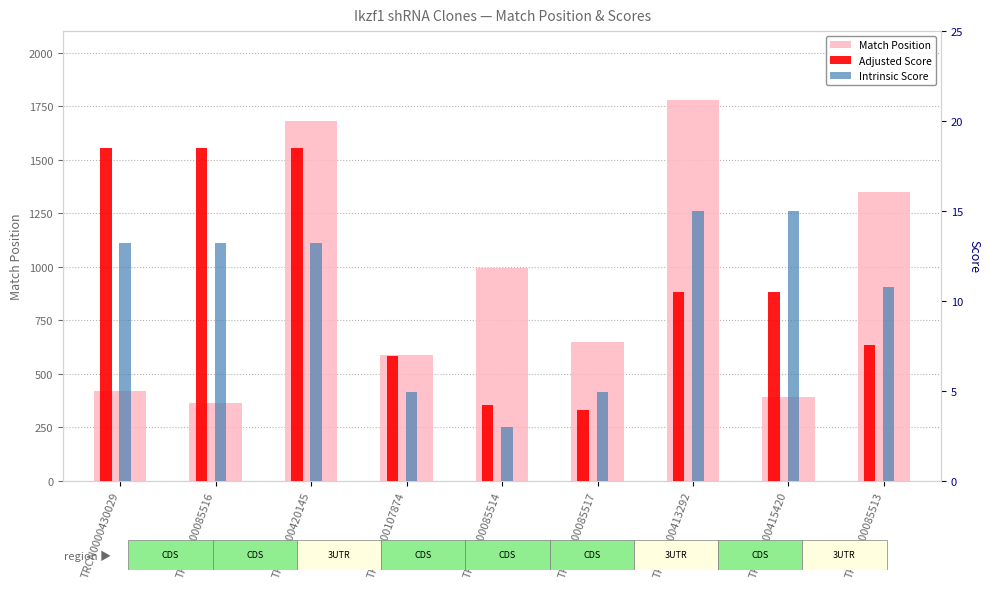

At which label is Match Position closest to 1070?

TRCN0000085514